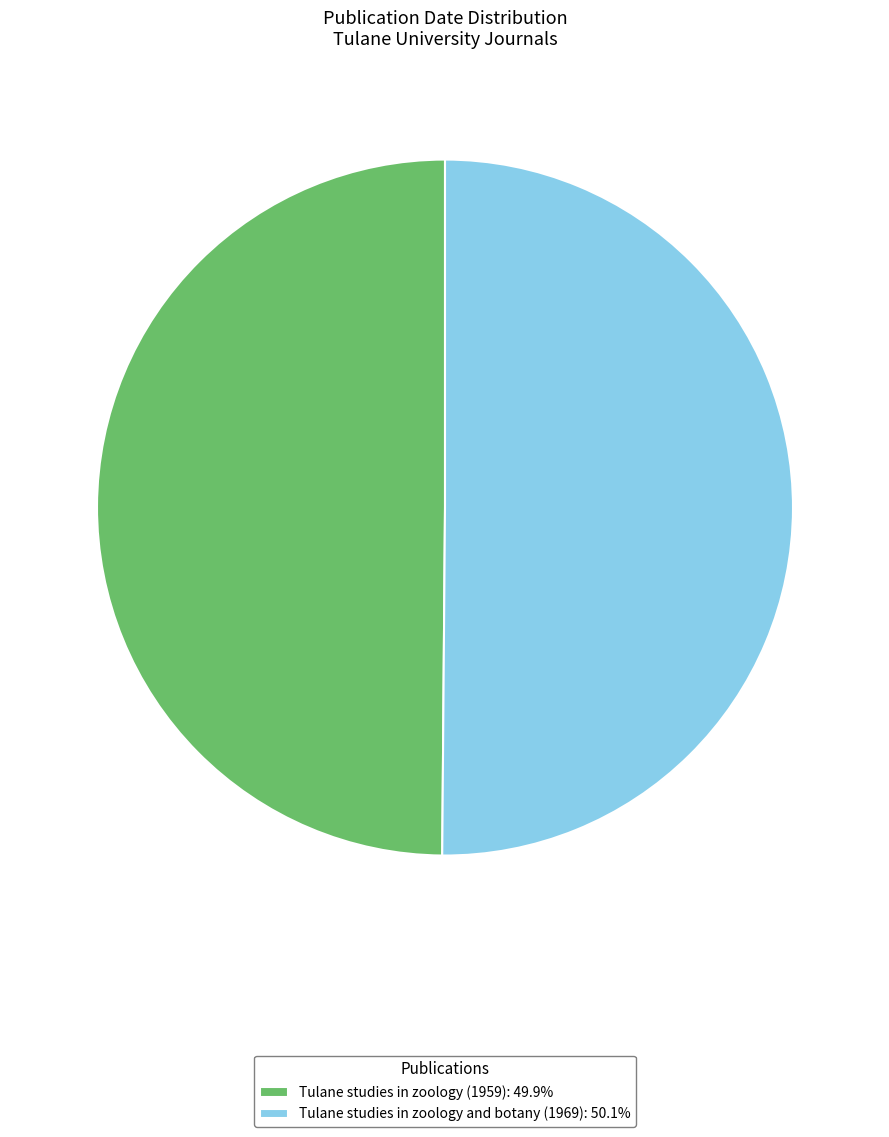

How many segments does this pie chart have?

2